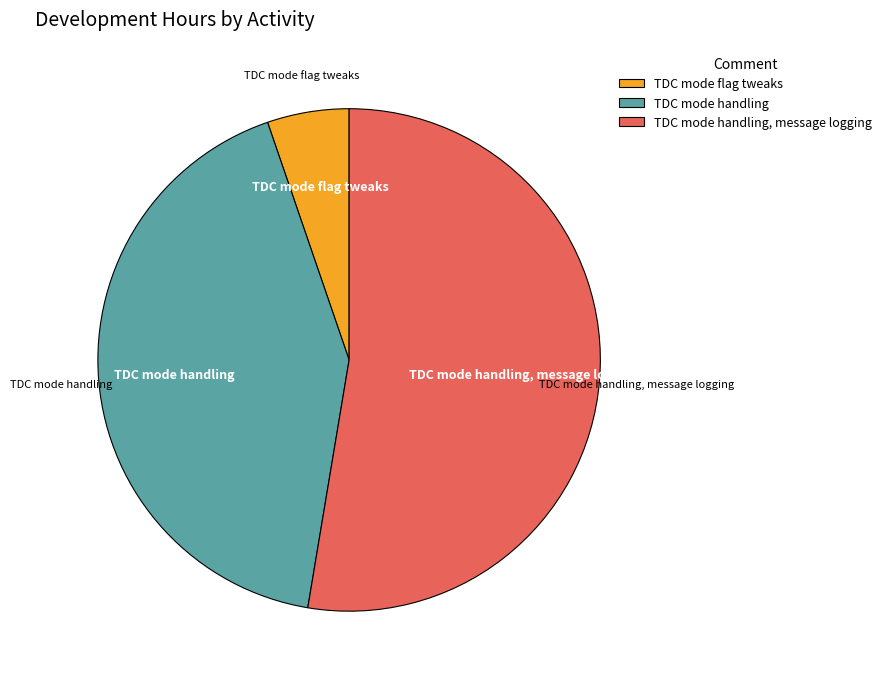

Rank the categories by value from highest to lowest.

TDC mode handling, message logging, TDC mode handling, TDC mode flag tweaks